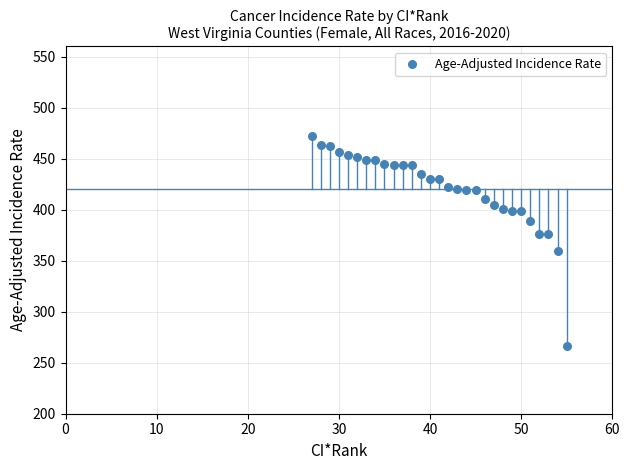

What is the range of X values (max minus min)?

28.0